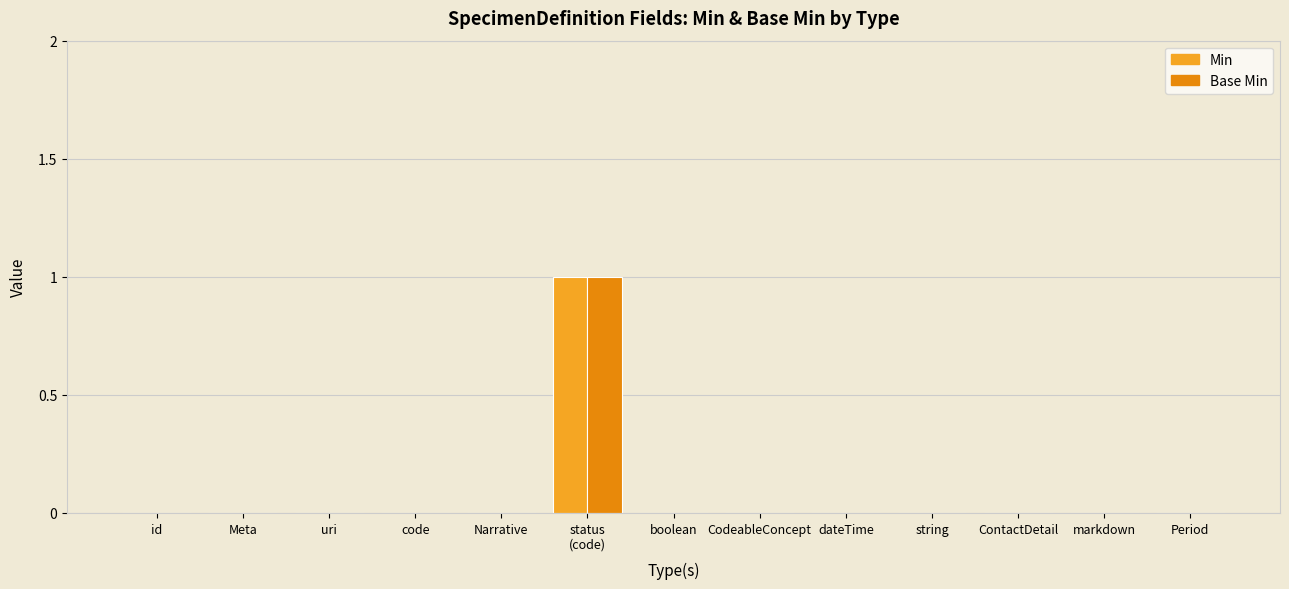

How many groups of bars are there?

13